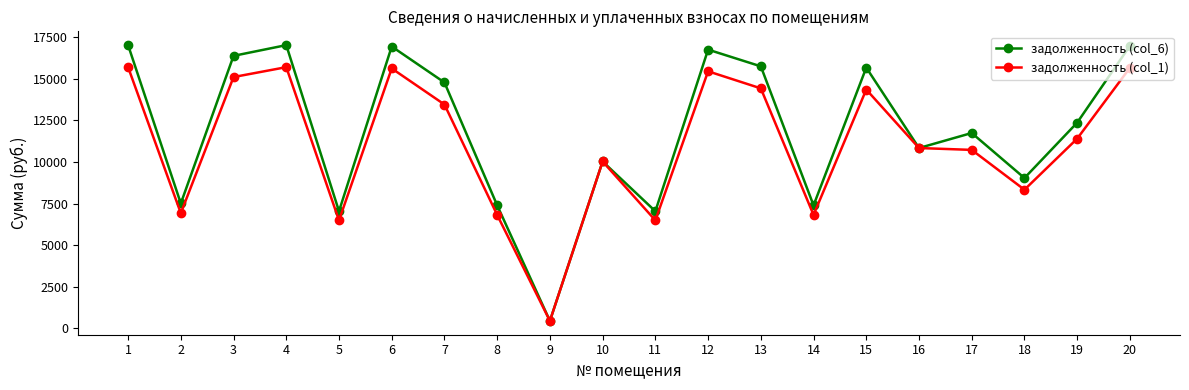

What is the lowest value of the задолженность (col_6) series?

439.0